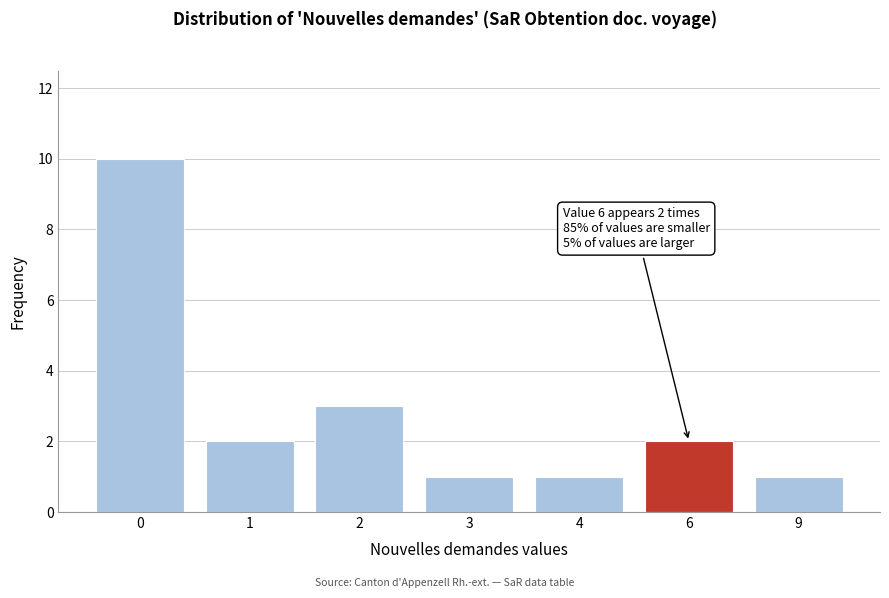

Reading left to right, list all the values displayed in this chart.

0=10	1=2	2=3	3=1	4=1	6=2	9=1